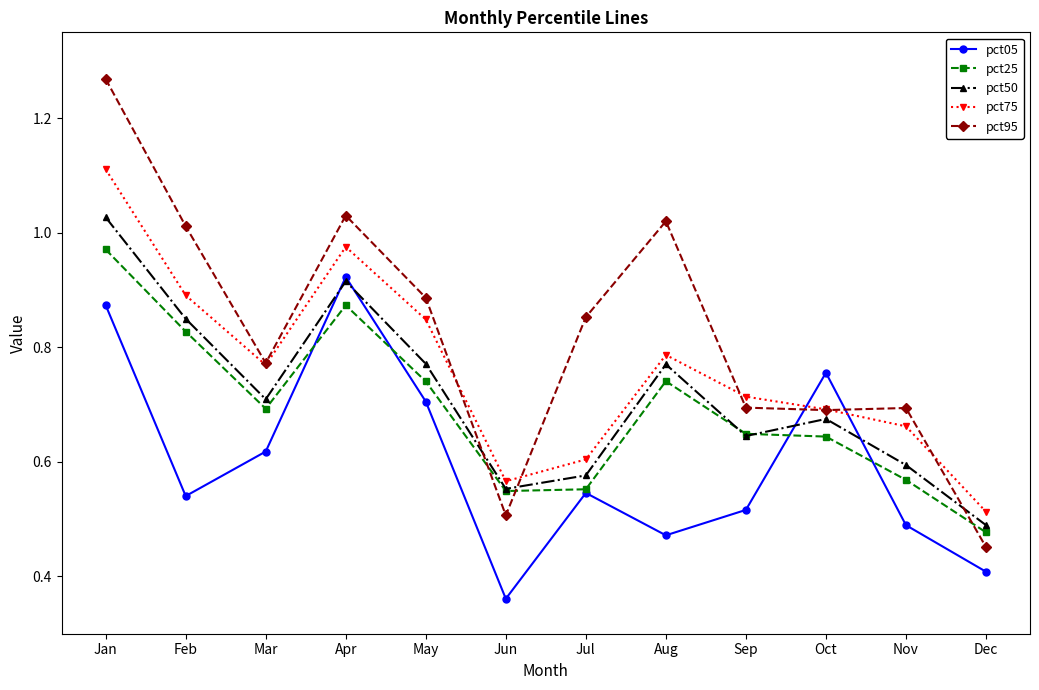

At how many categories does at least one series exceed 0?

12